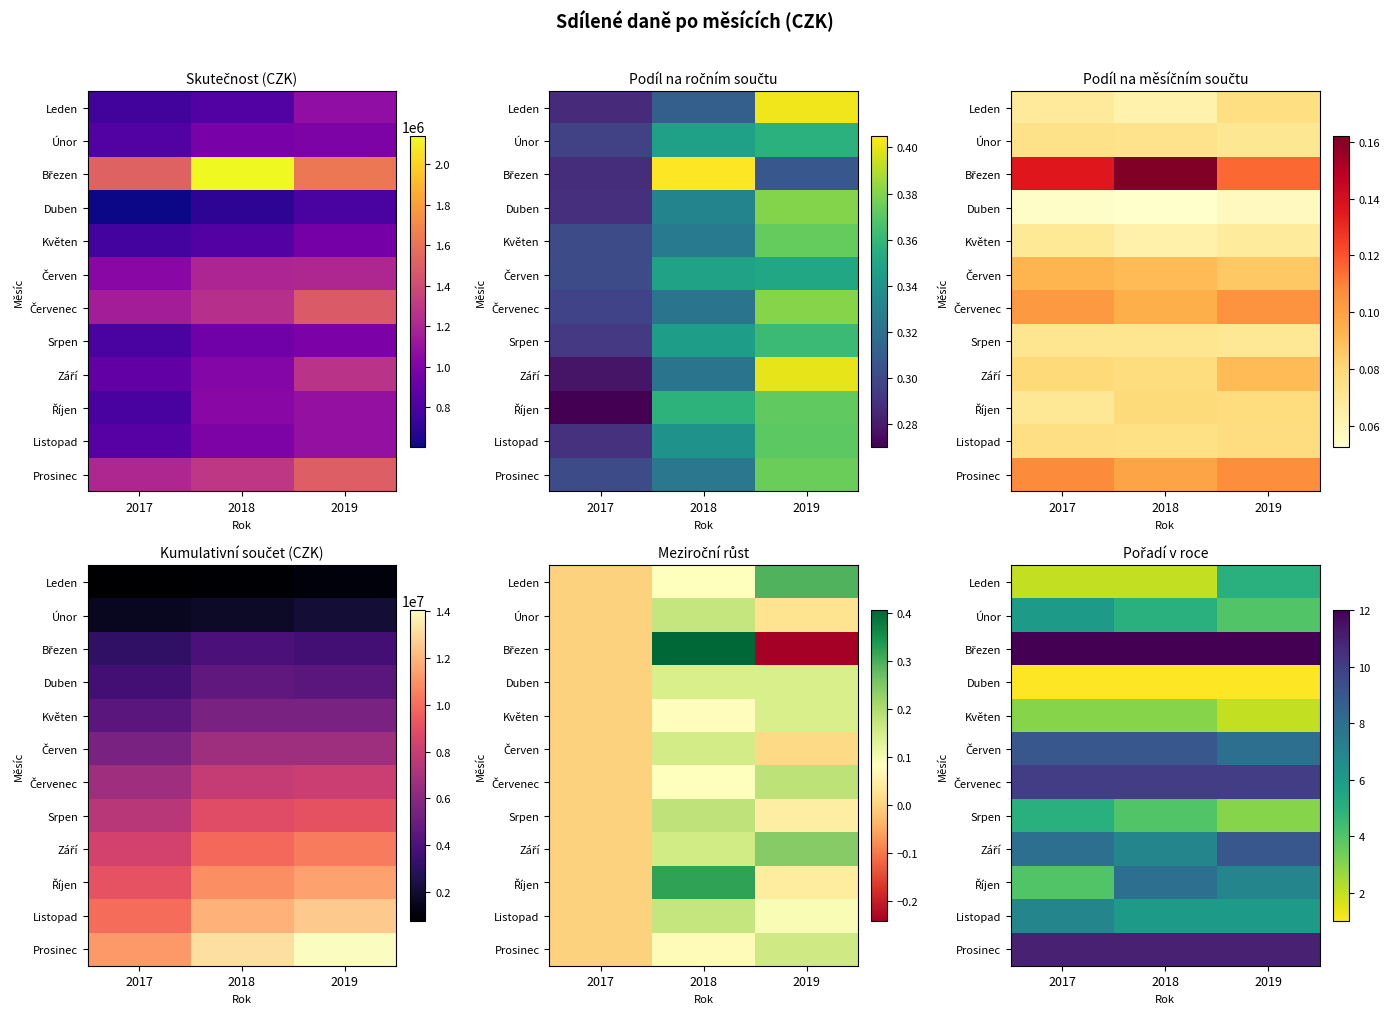

How many series are shown in this chart?

12